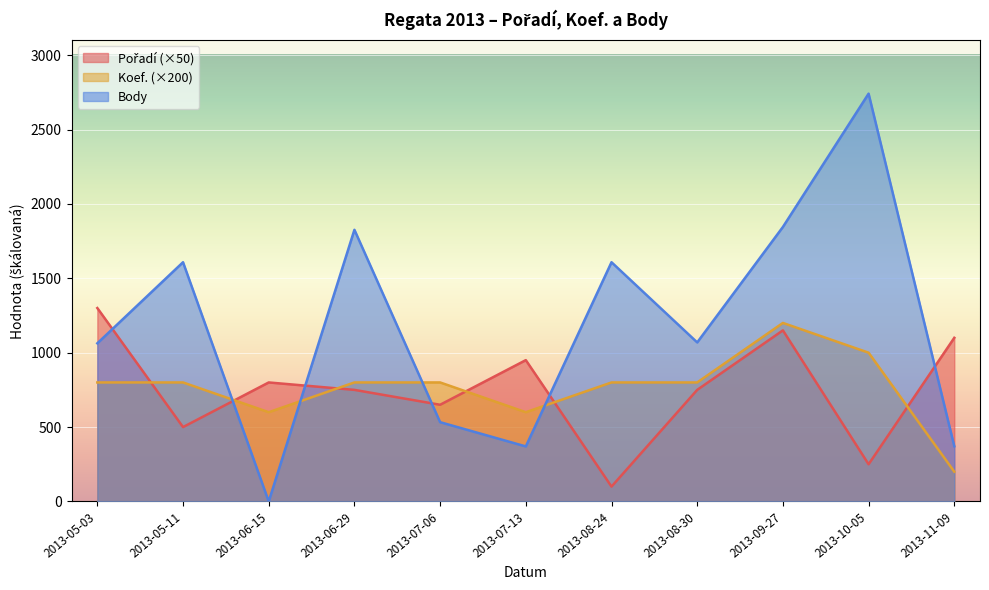

What value does the Koef. series have at 2013-07-06, to the nearest 10?

800